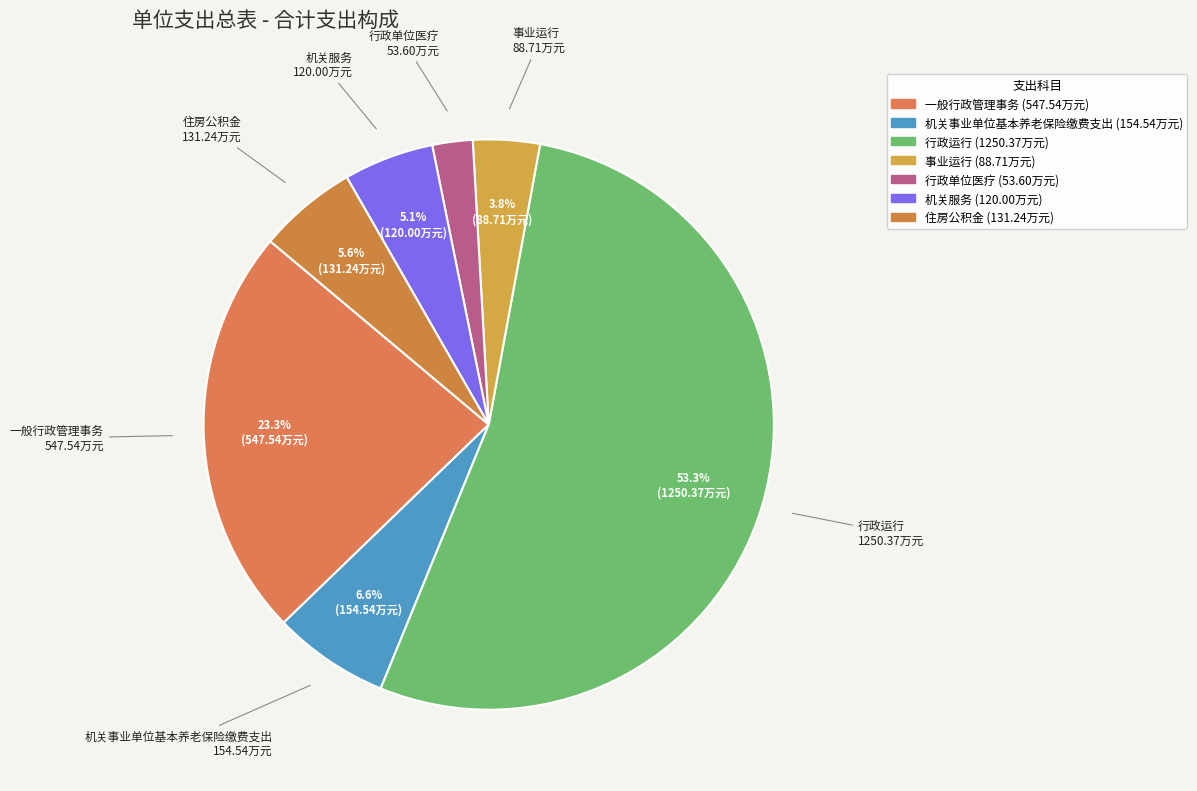

The 事业运行 slice represents 19% of the pie. True or false?

False